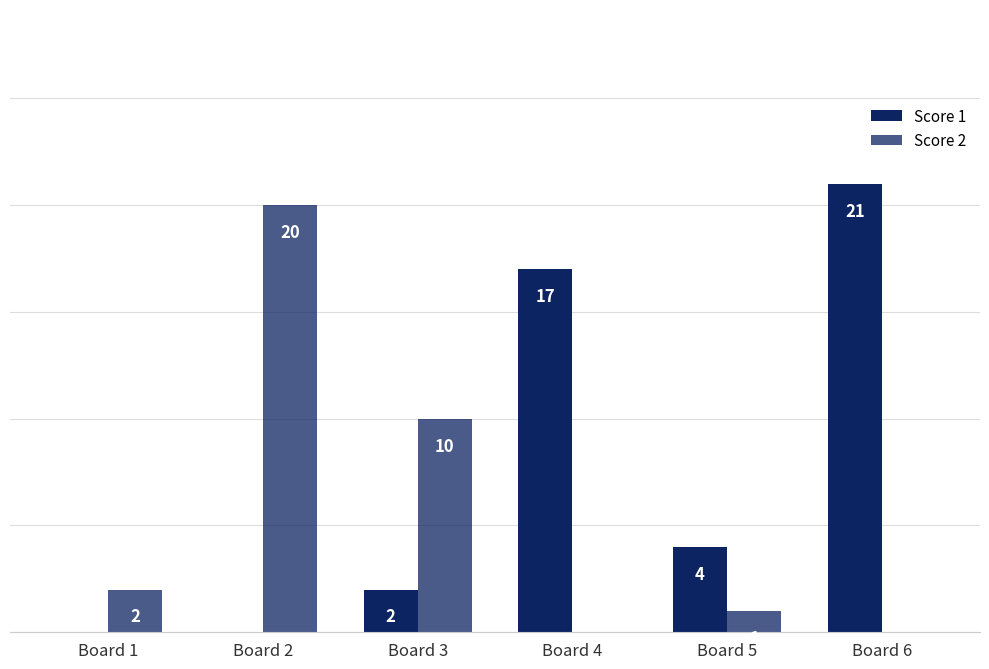

What is the value of the Score 1 bar at the 5th from the left?

4